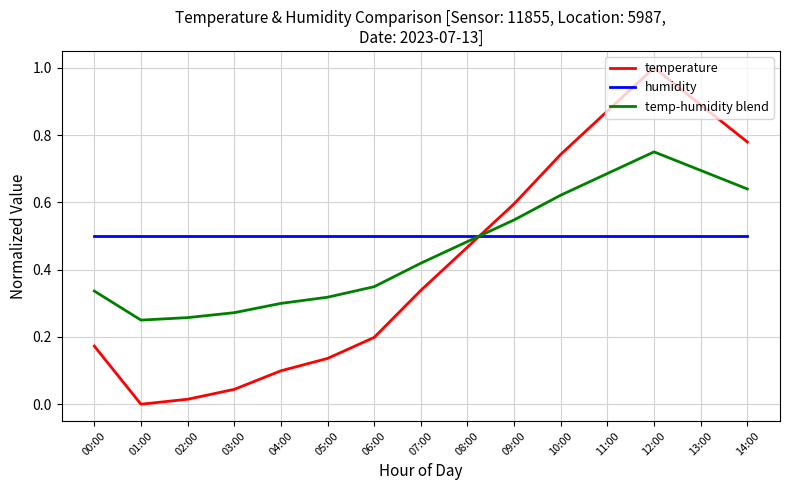

At which label is temperature closest to 0?

01:00